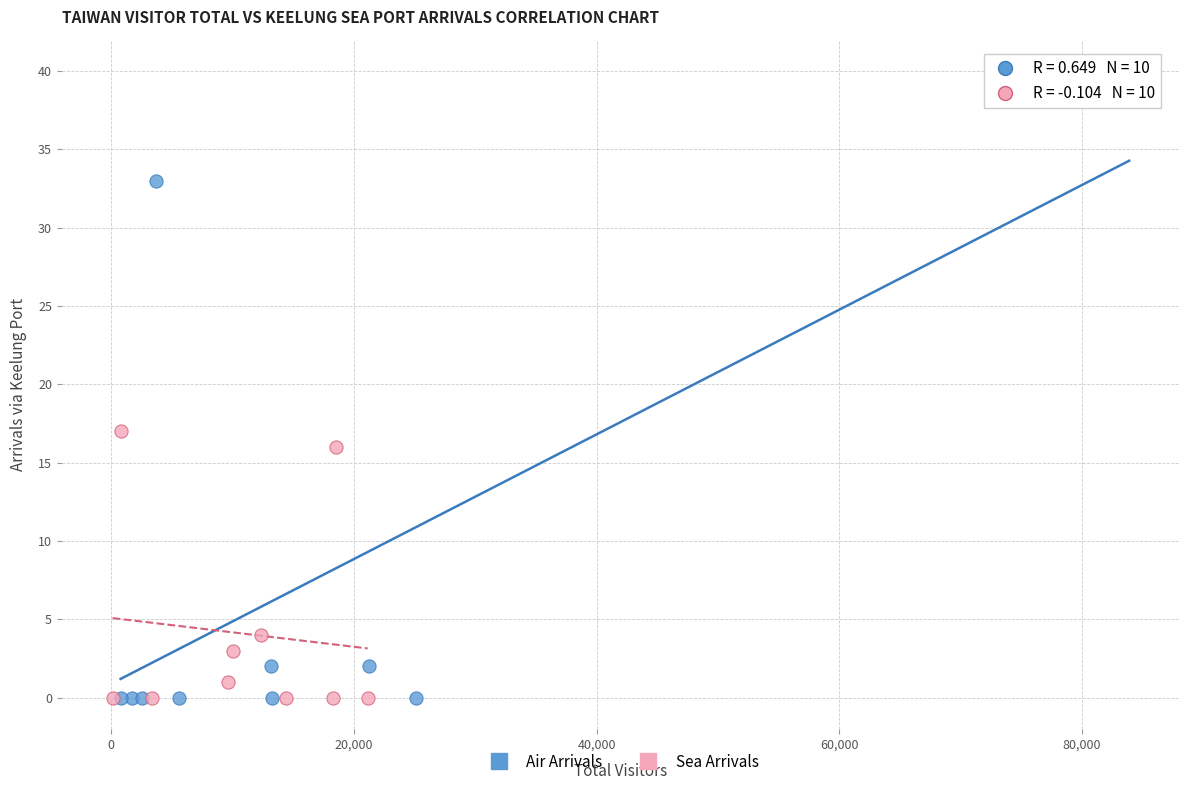

Which series has the widest spread of Y values?

Air Arrivals